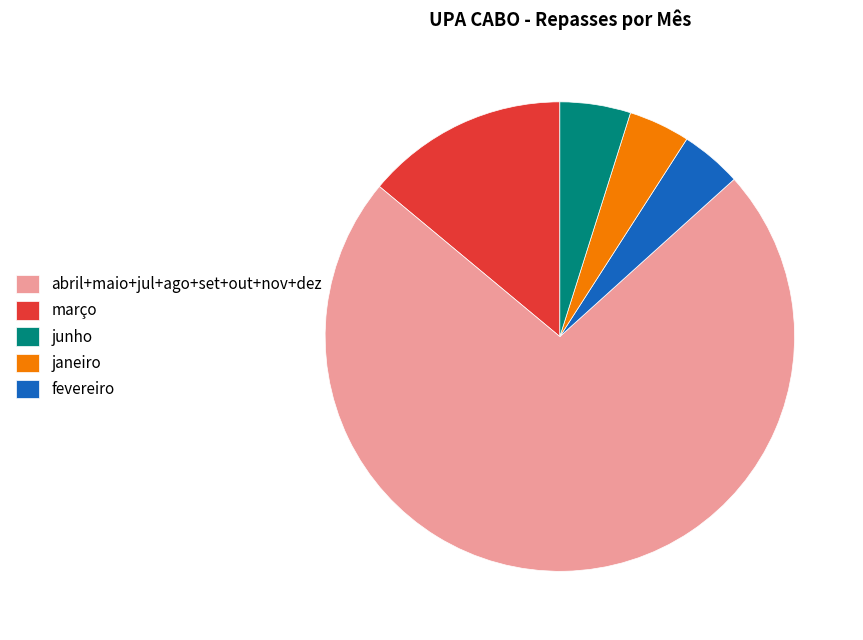

Which category has the biggest portion of the pie?

março